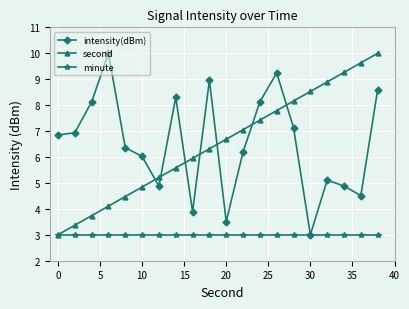

What is the maximum value shown in the chart?

10.0